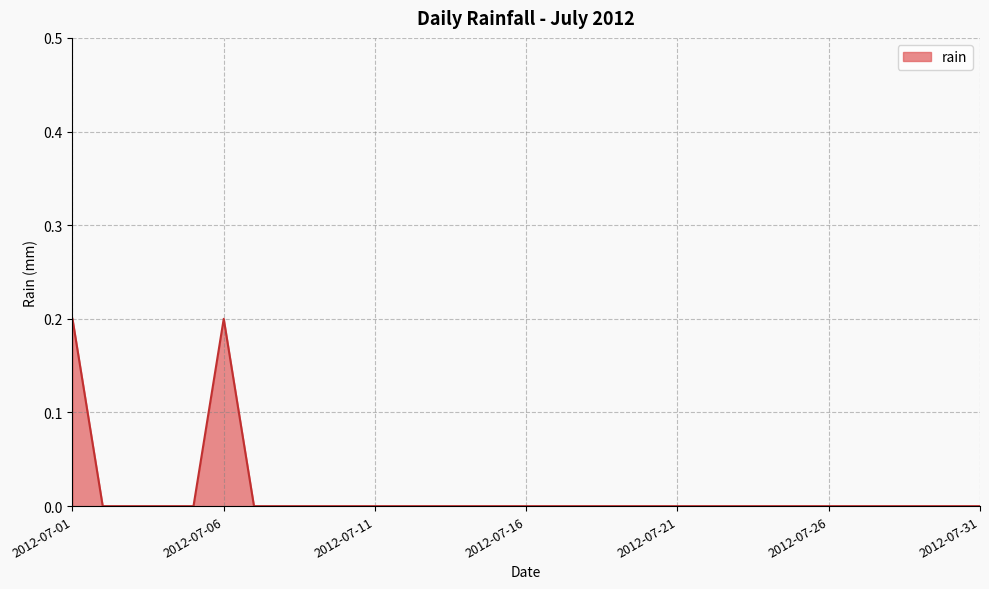

List the labels in order of value, smallest first.

2012-07-02, 2012-07-03, 2012-07-04, 2012-07-05, 2012-07-07, 2012-07-08, 2012-07-09, 2012-07-10, 2012-07-11, 2012-07-12, 2012-07-13, 2012-07-14, 2012-07-15, 2012-07-16, 2012-07-17, 2012-07-18, 2012-07-19, 2012-07-20, 2012-07-21, 2012-07-22, 2012-07-23, 2012-07-24, 2012-07-25, 2012-07-26, 2012-07-27, 2012-07-28, 2012-07-29, 2012-07-30, 2012-07-31, 2012-07-01, 2012-07-06